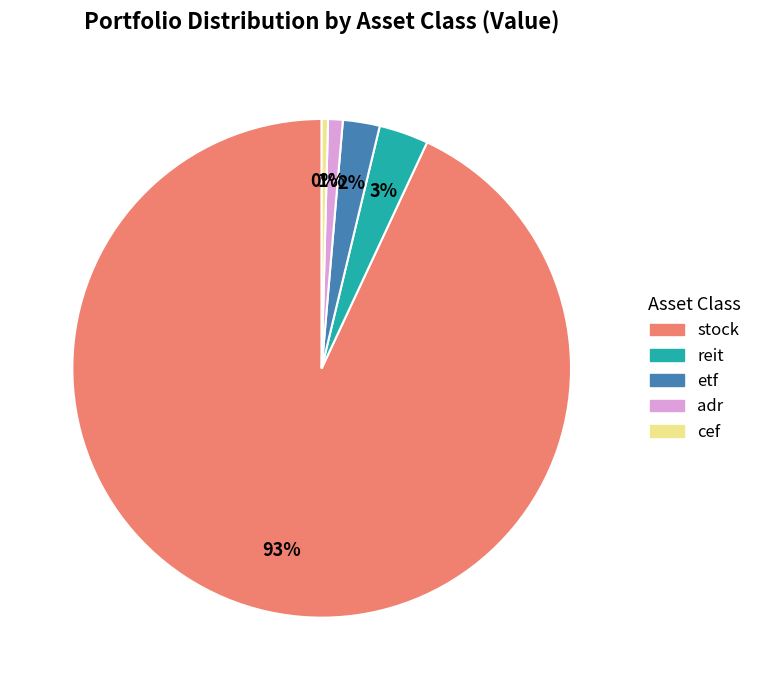

To the nearest percent, what percentage of the pie is etf?

2%